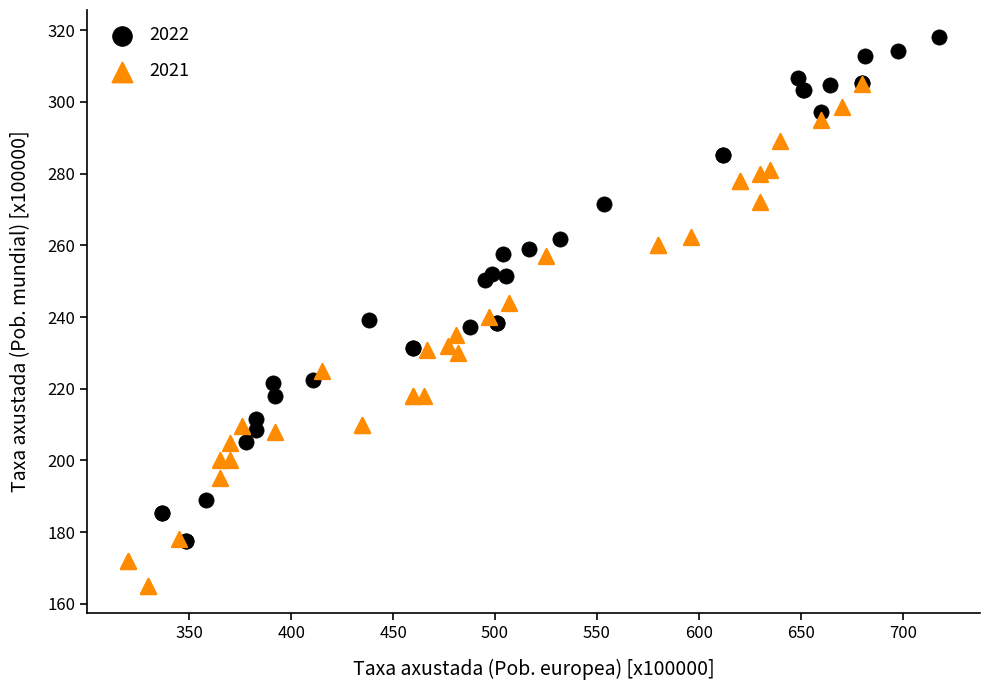

What are all the series names shown in the legend?

2022, 2021